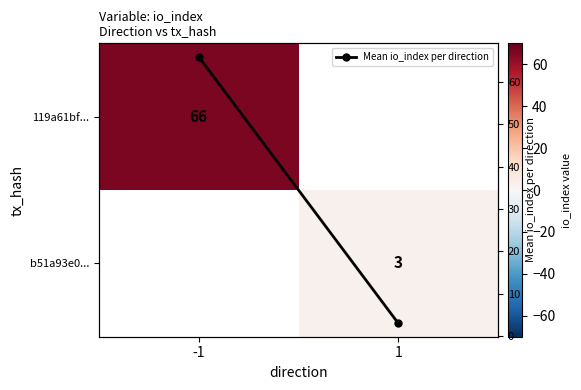

At which label does b51a93e0... reach its peak?

-1